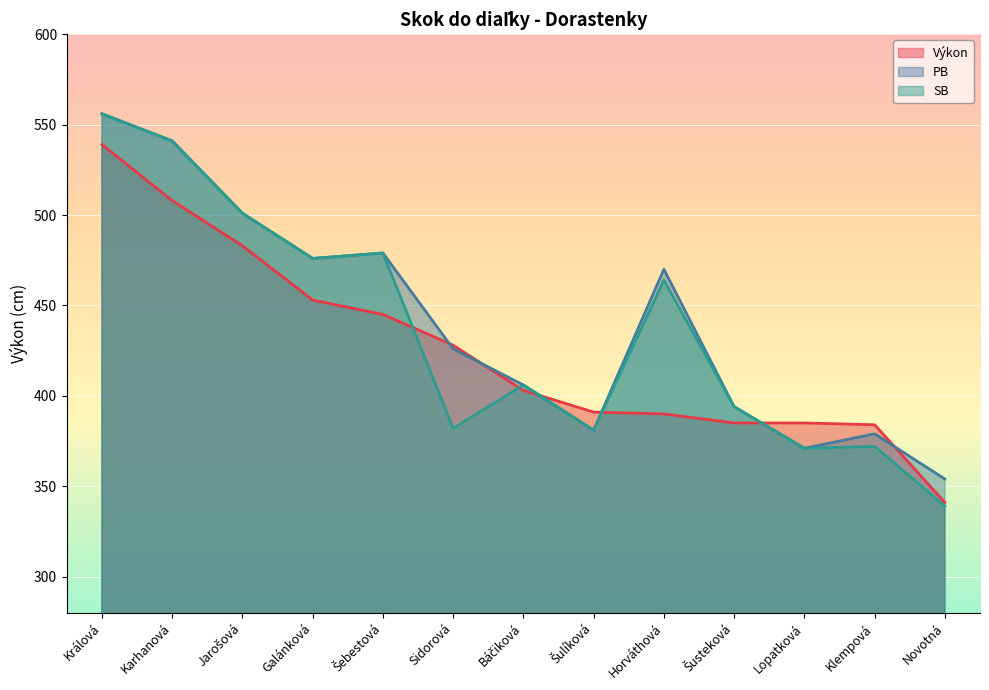

At which category does the chart reach its minimum across all series?

Novotná